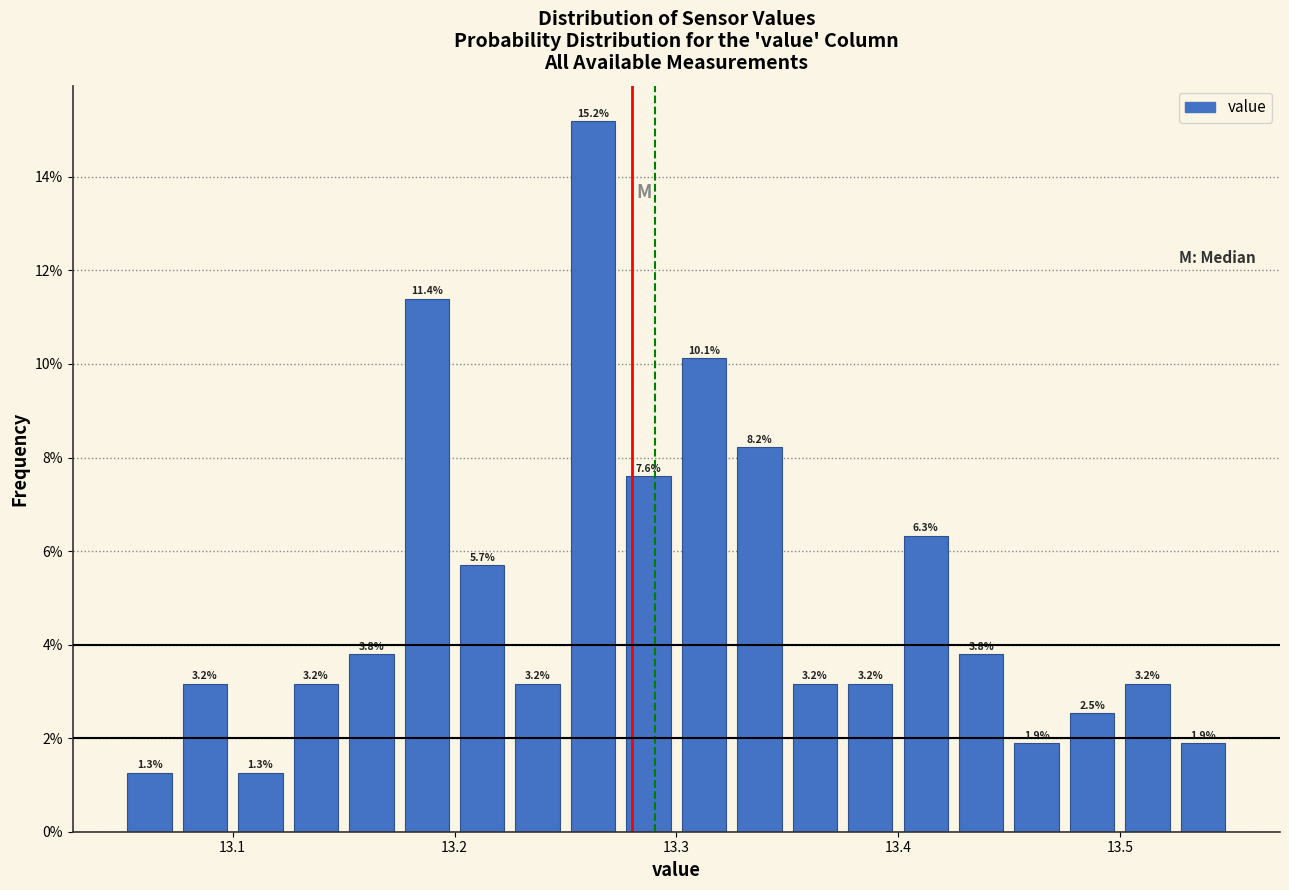

Around what value on the x-axis is the tallest bar? Give the approximate position of its centre, as read against the axis.

13.26